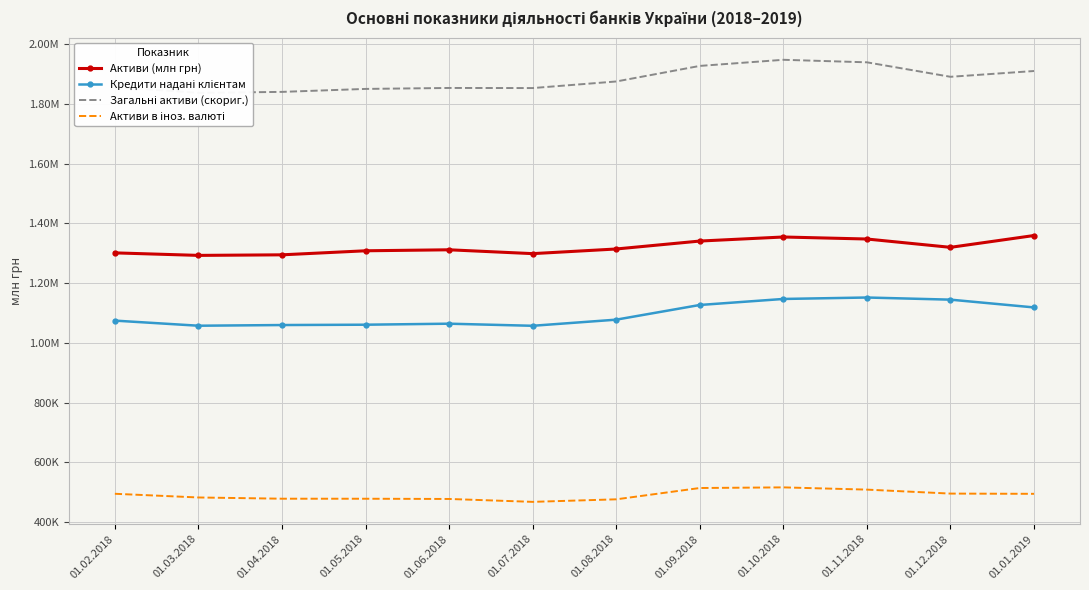

What is the difference between the maximum and second lowest values in the Активи в іноз. валюті series?

40029